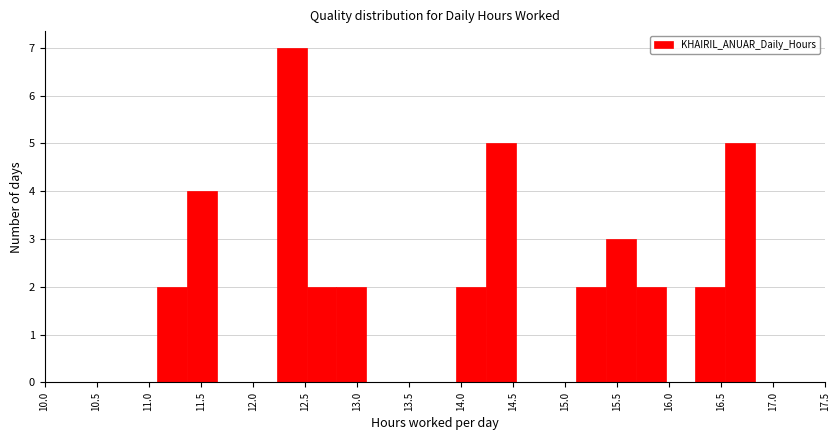

Reading left to right, list every bar in this chart as the range it spans on the x-axis followed by its height. Neither the bar edges nor the heights are printed on the chart, so give them approximately, as read against the axes.

11.10 to 11.35: 2
11.35 to 11.65: 4
11.65 to 11.95: 0
11.95 to 12.25: 0
12.25 to 12.50: 7
12.50 to 12.80: 2
12.80 to 13.10: 2
13.10 to 13.40: 0
13.40 to 13.65: 0
13.65 to 13.95: 0
13.95 to 14.25: 2
14.25 to 14.55: 5
14.55 to 14.80: 0
14.80 to 15.10: 0
15.10 to 15.40: 2
15.40 to 15.70: 3
15.70 to 15.95: 2
15.95 to 16.25: 0
16.25 to 16.55: 2
16.55 to 16.85: 5